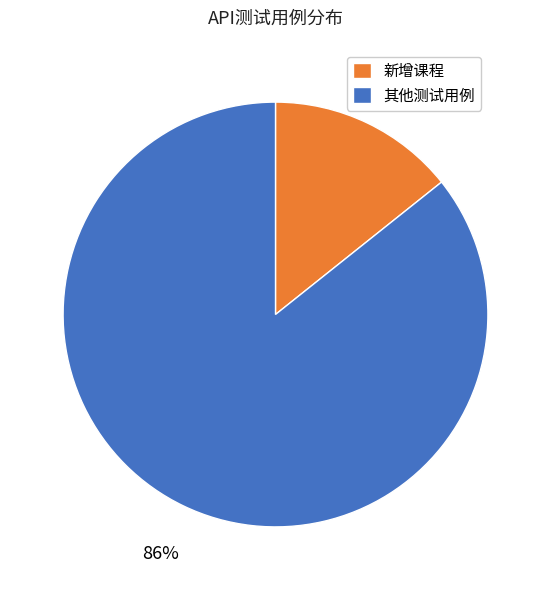

Rank the categories by value from lowest to highest.

新增课程, 其他测试用例